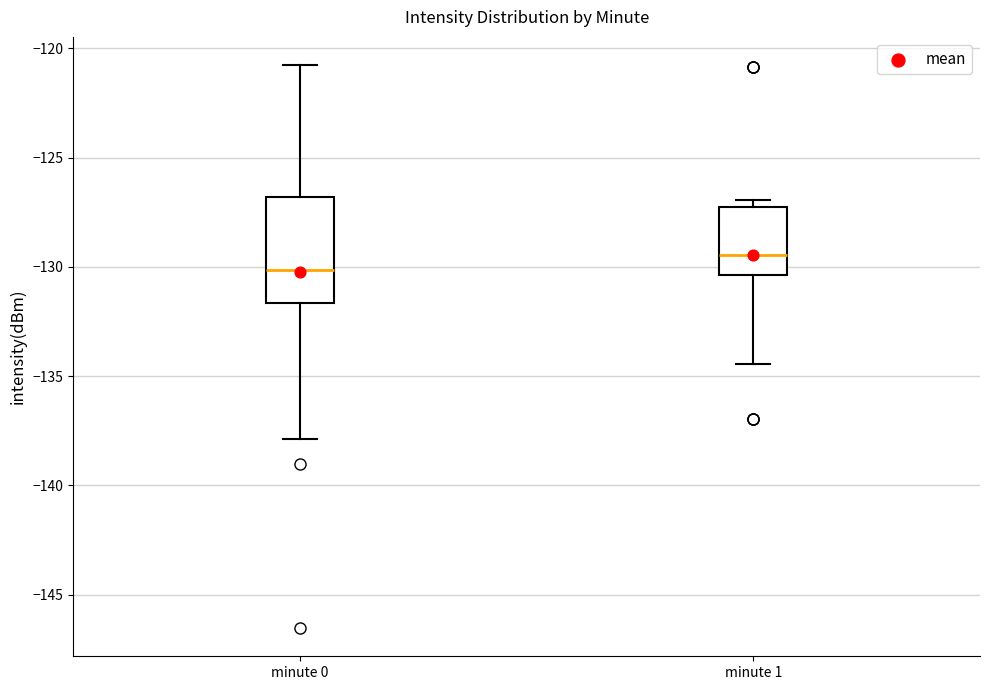

Reading left to right, transcribe this box plot: for each box, give where its median line is, the range the box spans, and where its two whiskers end, as read against the y-axis. The values are not printed on the chart, so give them approximately, as read against the axis.

minute 0: median -130.0, box -131.5 to -127.0, whiskers -138.0 to -121.0
minute 1: median -129.5, box -130.5 to -127.0, whiskers -134.5 to -127.0 (just above the box's upper edge)